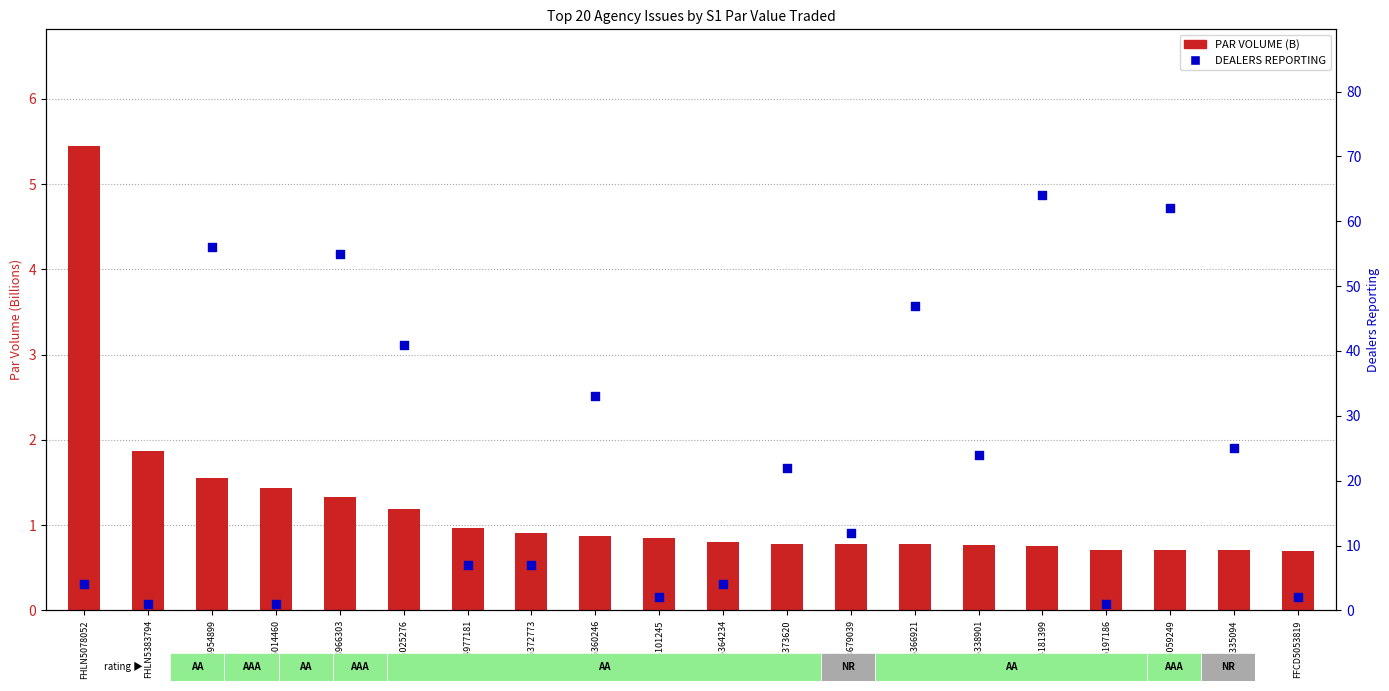

Which series has the largest Y range (max minus min)?

DEALERS REPORTING